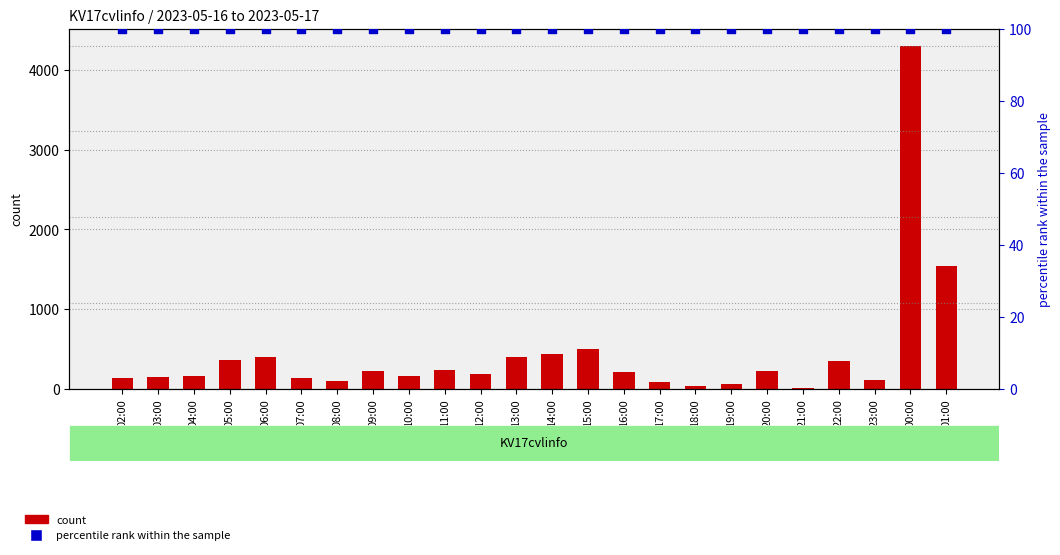

Which series has the largest Y range (max minus min)?

count